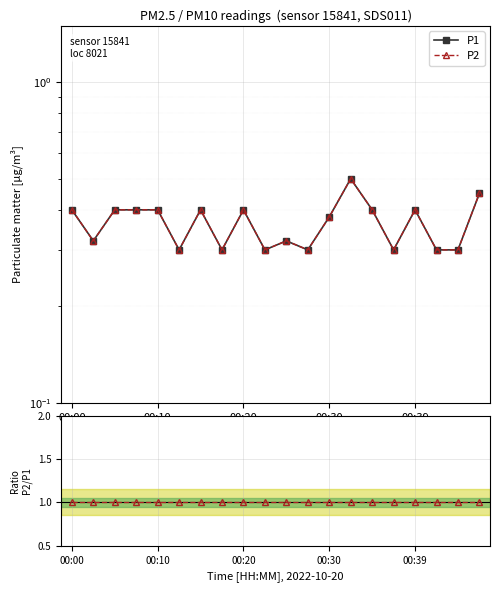

Between 00:30 and 00:39, which series saw the biggest shift?

P1